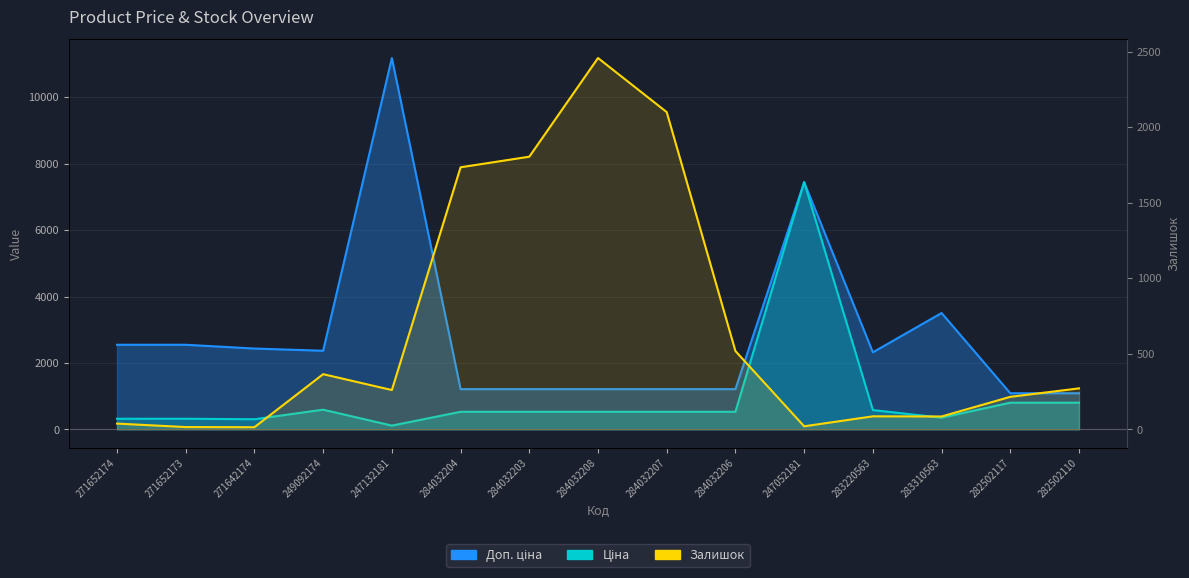

What is the change in value from 271652174 to 283310563?

+47